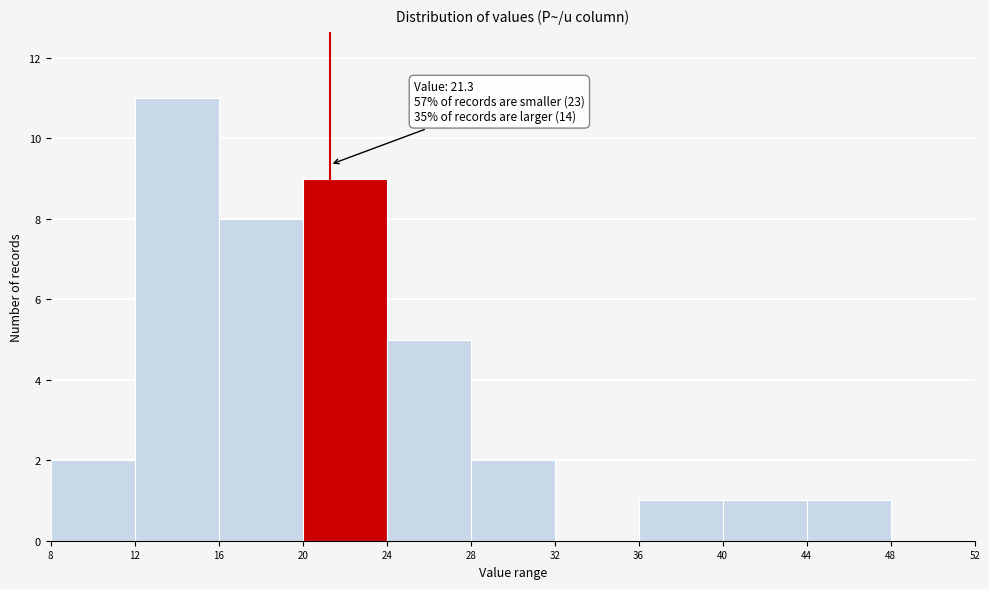

Over which range of the x-axis is the bar tallest?

12 to 16